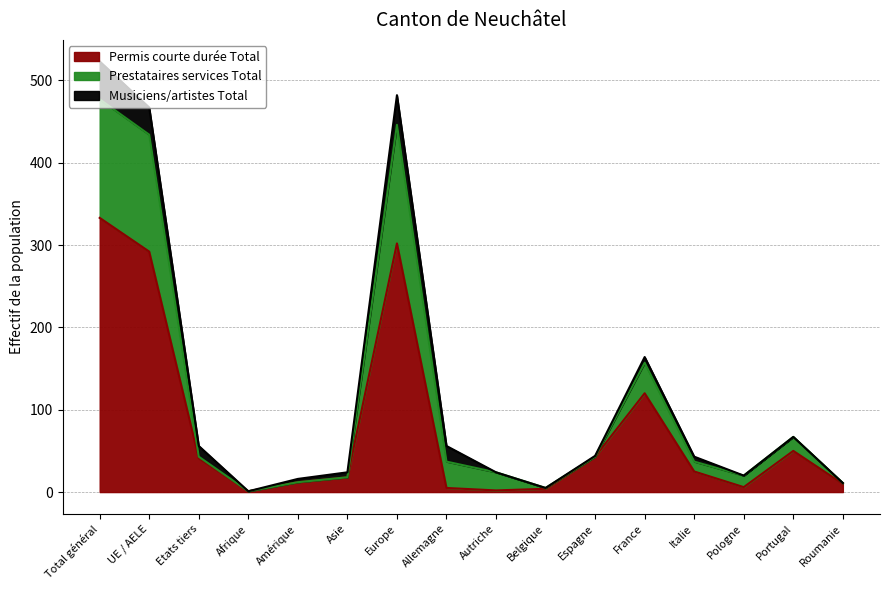

Which has a higher value, Asie or Etats tiers?

Etats tiers